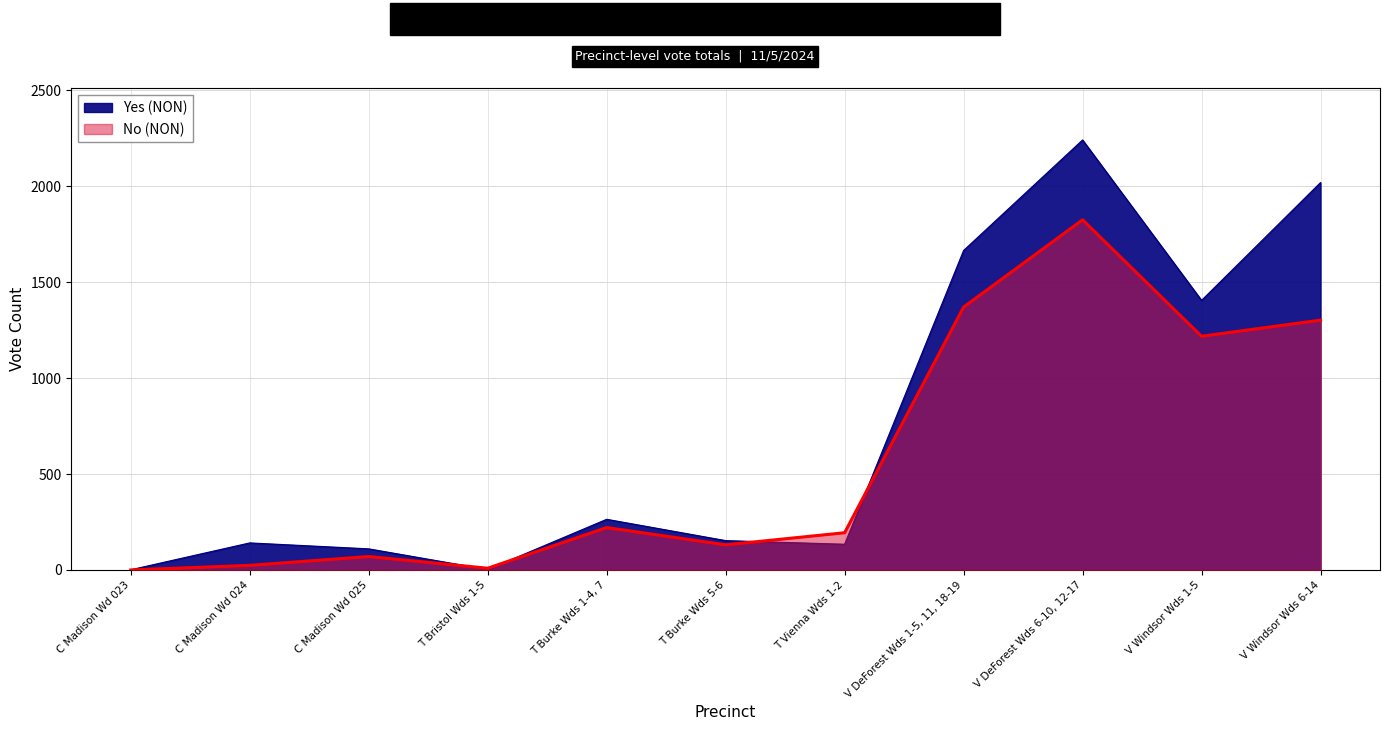

Reading left to right, list all the values displayed in this chart.

Yes (NON): 1	141	110	2	264	153	134	1665	2241	1405	2019
No (NON): 0	24	70	9	221	131	194	1370	1825	1218	1302